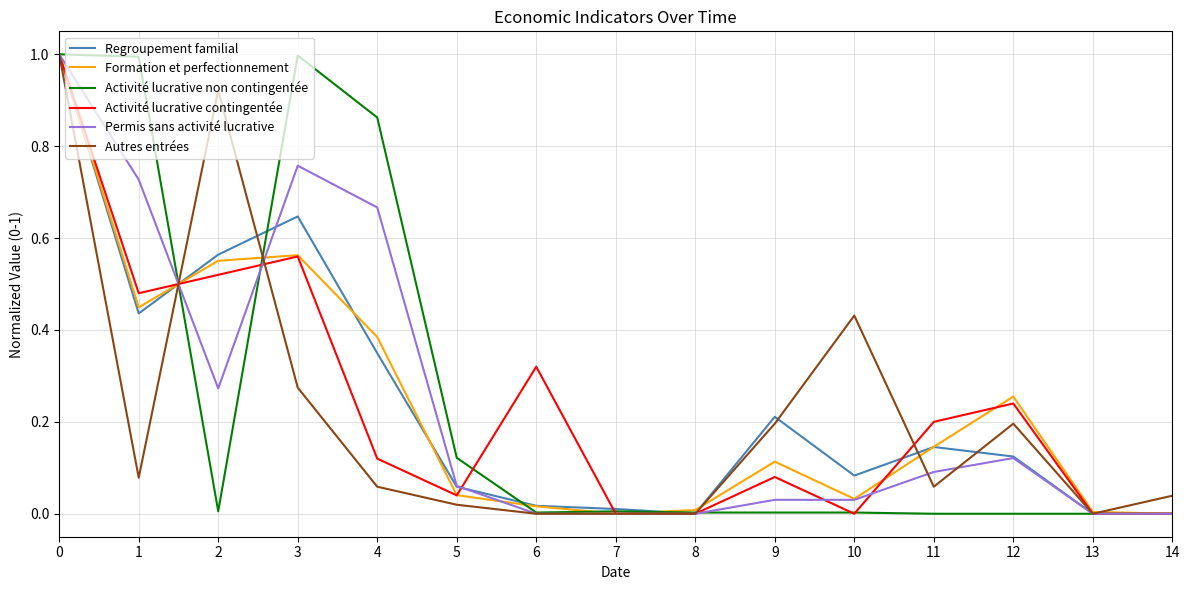

What are all the series names shown in the legend?

Regroupement familial, Formation et perfectionnement, Activité lucrative non contingentée, Activité lucrative contingentée, Permis sans activité lucrative, Autres entrées